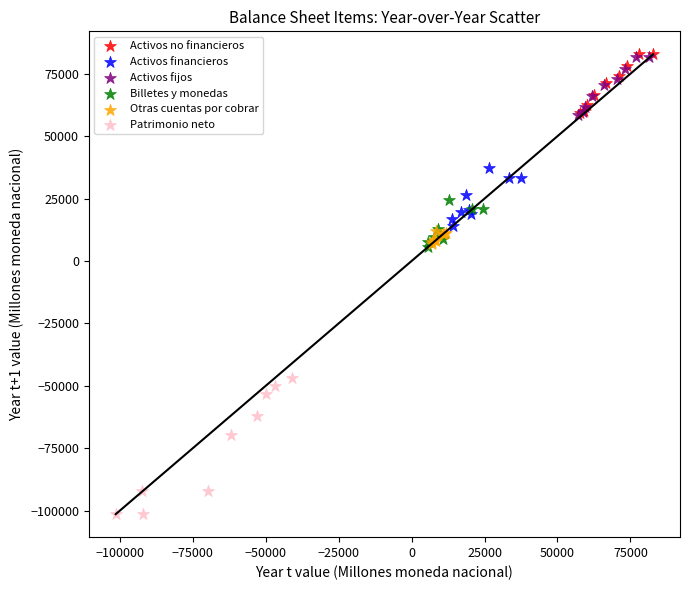

Which series has the largest Y range (max minus min)?

Patrimonio neto